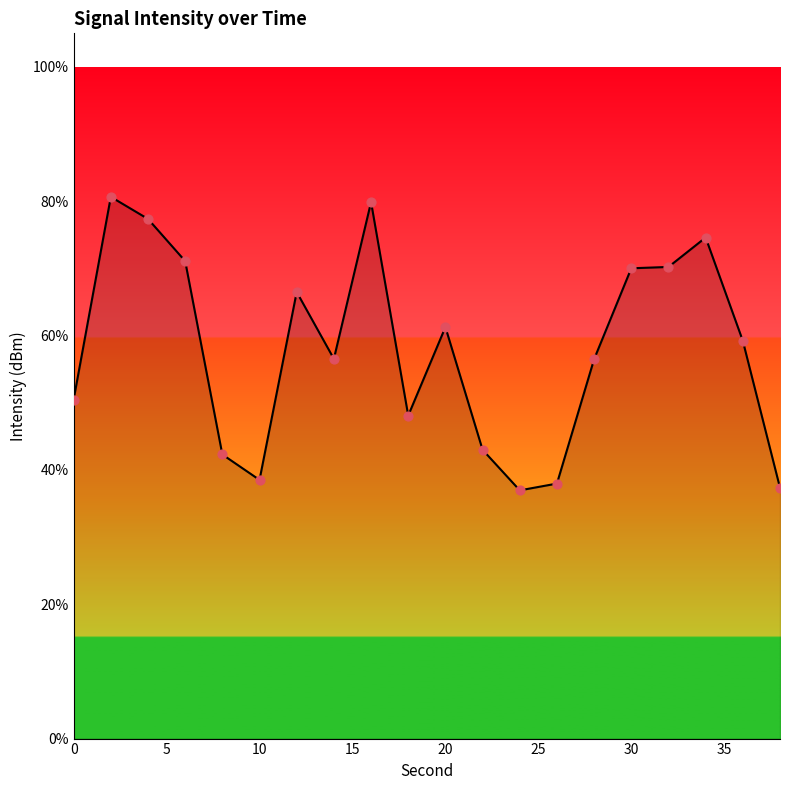

What is the greatest value displayed?

80.7